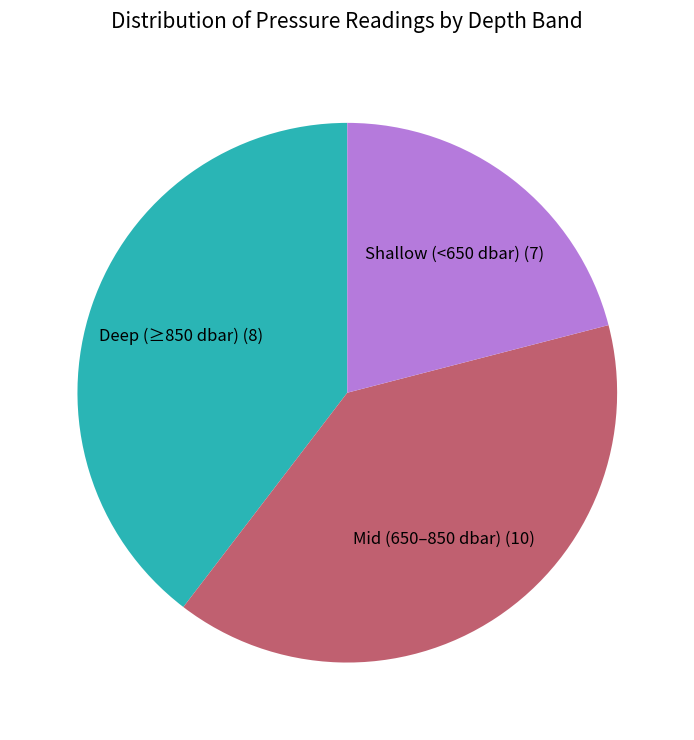

Is there any slice that represents more than half of the pie?

No